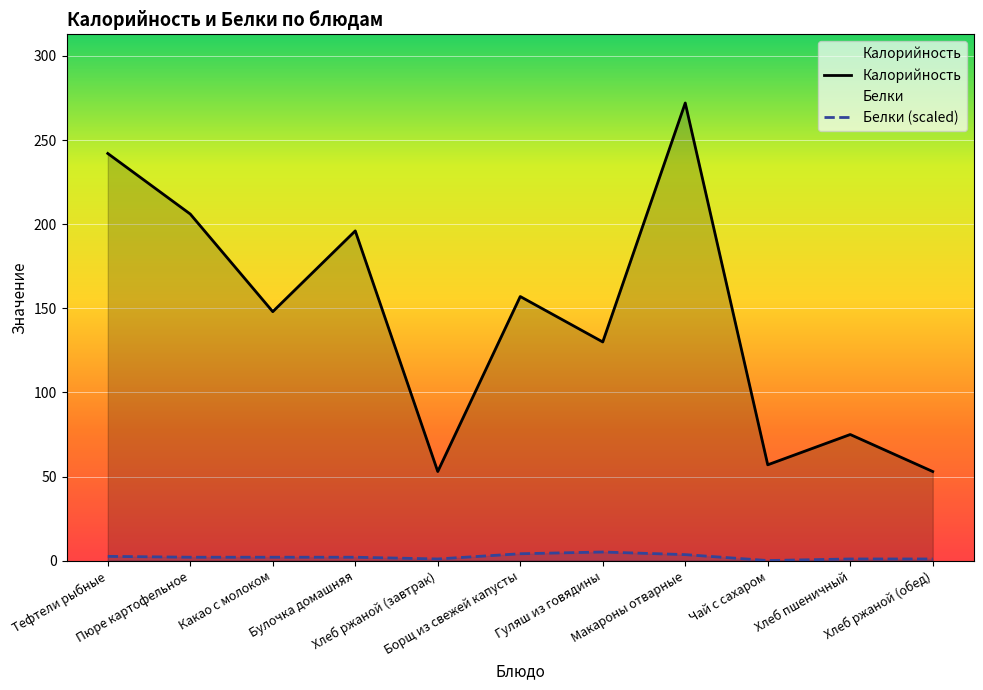

What is the smallest value displayed?

0.1